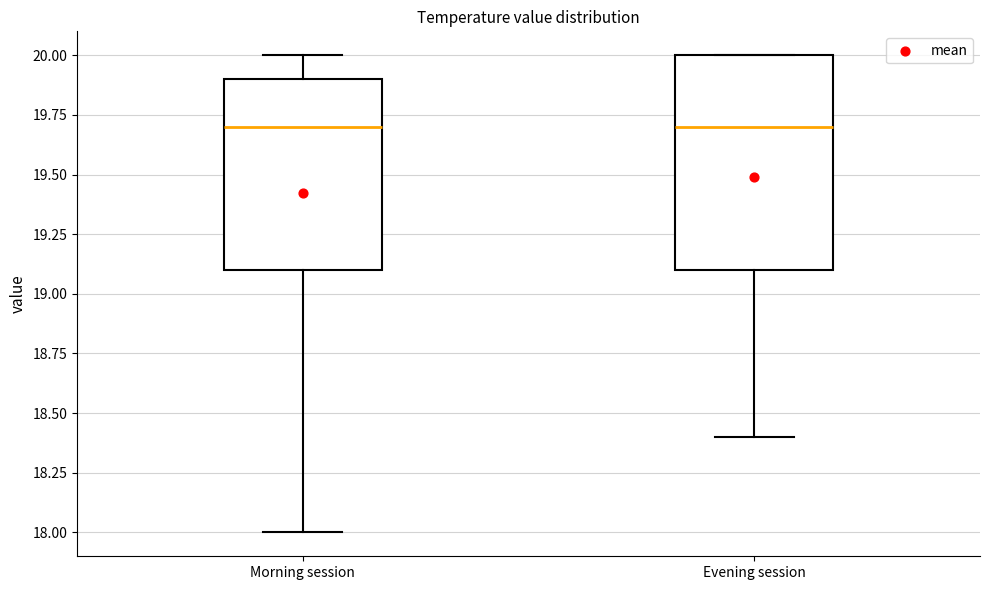

Comparing the boxes themselves (not the whiskers), which one is the tallest?

Evening session